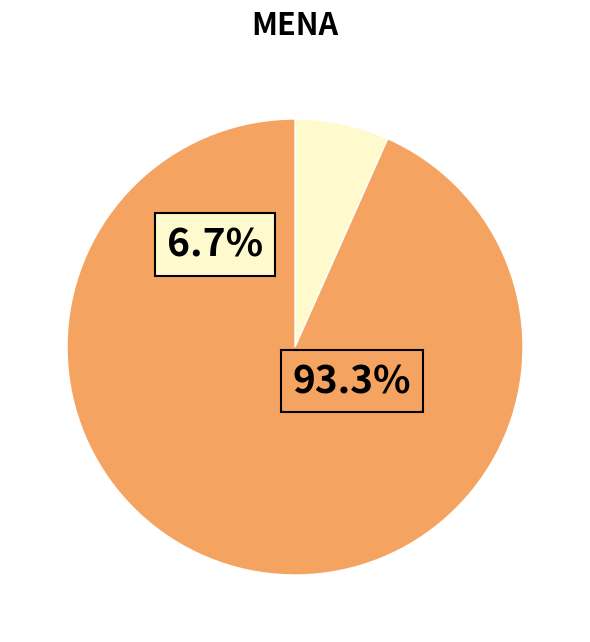

Which category has the smallest portion of the pie?

7